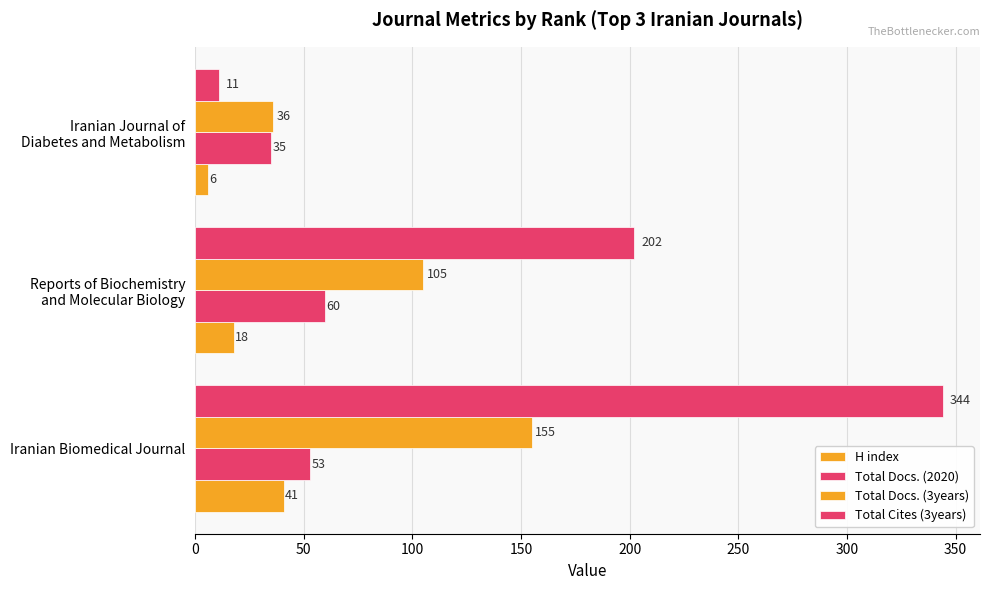

What is the sum of all Total Docs. (3years) values?

296